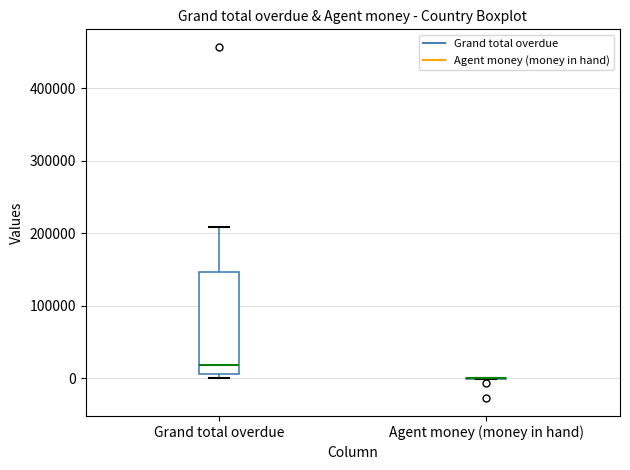

Reading left to right, transcribe this box plot: for each box, give where its median line is, the range the box spans, and where its two whiskers end, as read against the y-axis. The values are not printed on the chart, so give them approximately, as read against the axis.

Grand total overdue: median 20000, box 10000 to 150000, whiskers 0 to 210000
Agent money (money in hand): box collapsed to a line at 0, whiskers 0 to 0